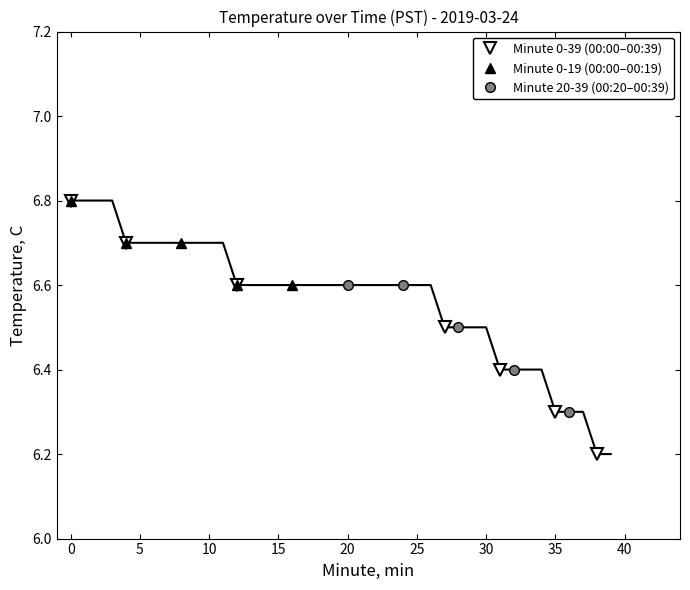

Which category has the lowest value in the Hour 0 (00:00-00:19) series?

12